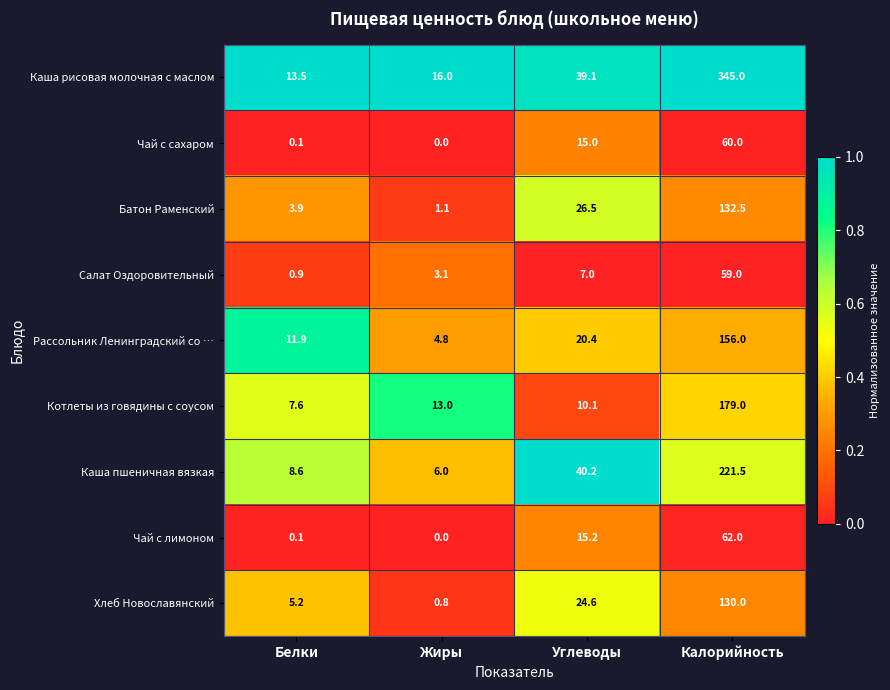

At which label does Хлеб Новославянский reach its minimum?

Жиры